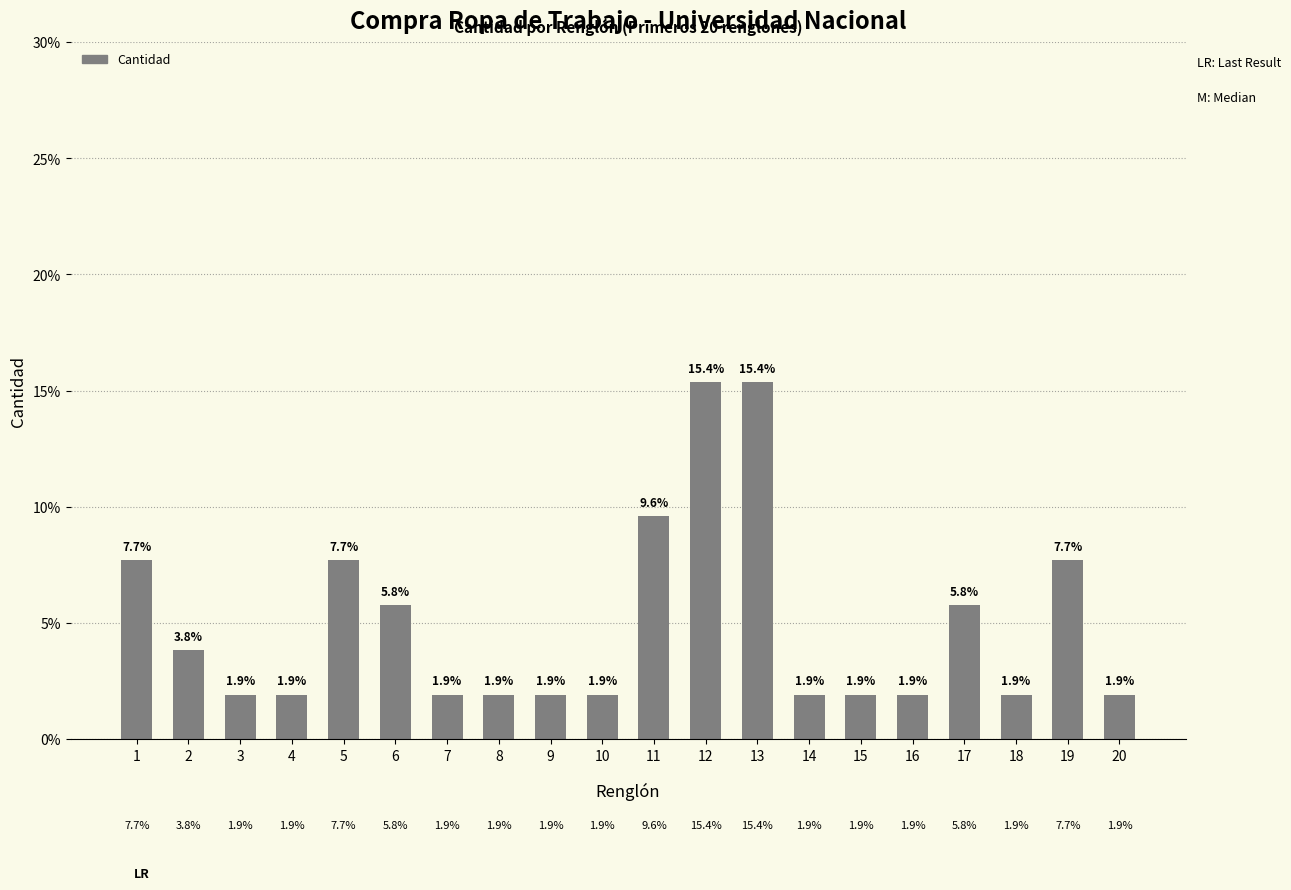

What is the minimum value shown in the chart?

1.9